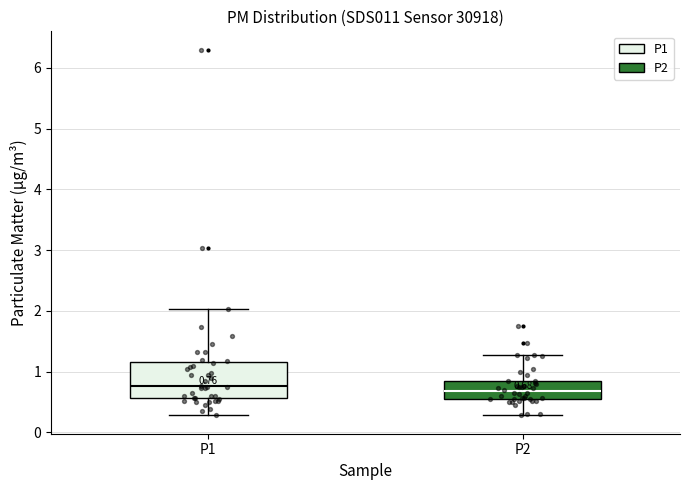

Which box is the tallest, from its lower edge to its upper edge?

P1